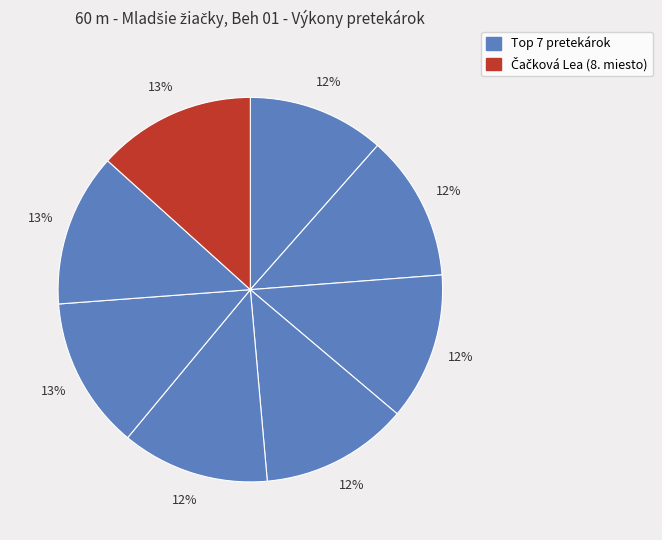

Count the number of slices in the pie.

8